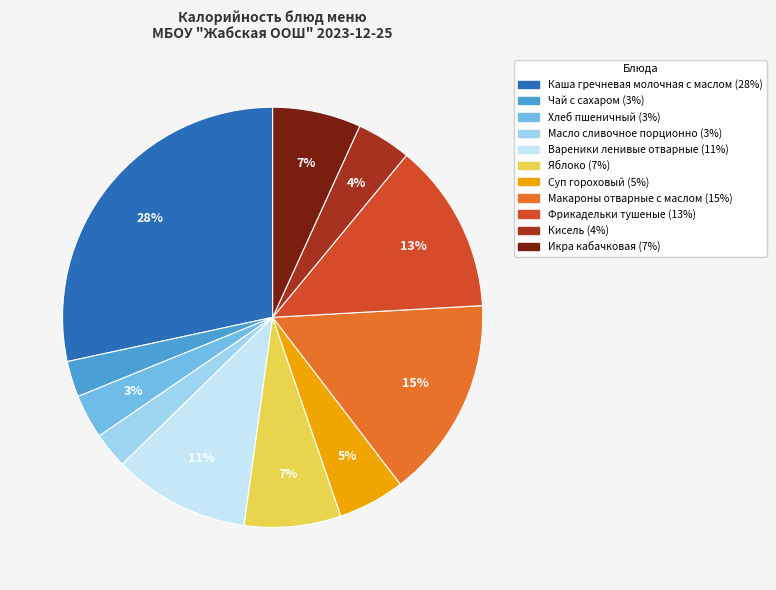

Does any single category account for the majority?

No